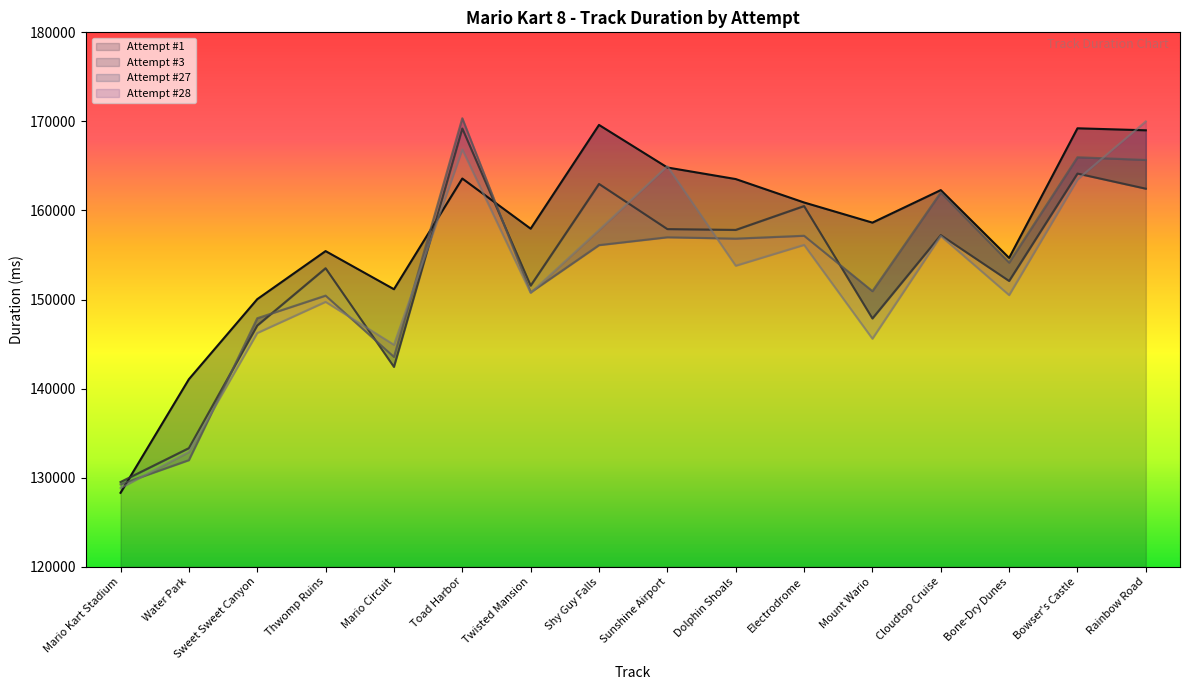

What is the sum of all Attempt #1 values?

2520221